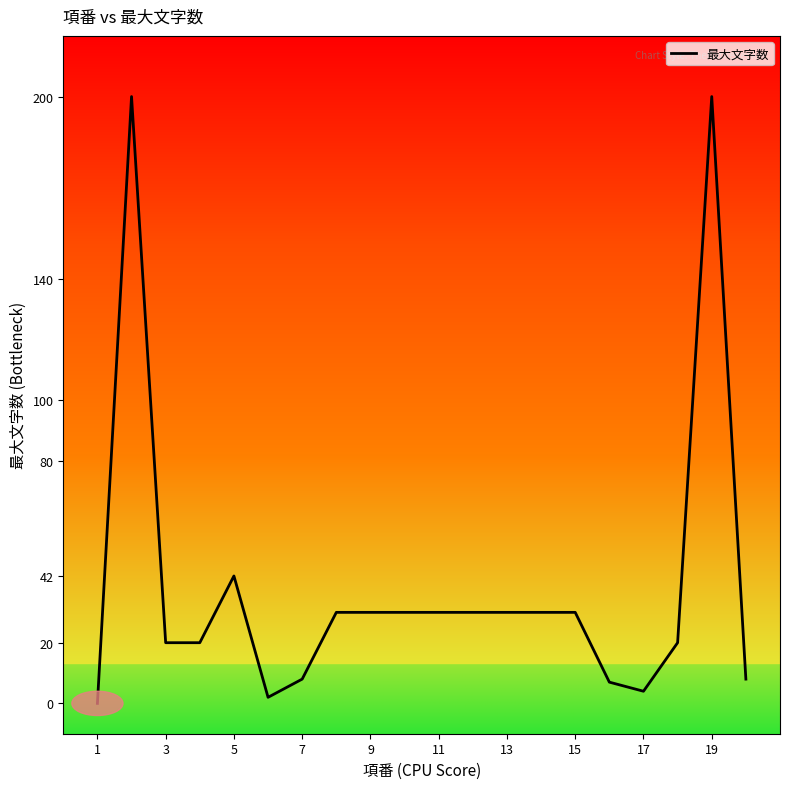

Does the chart have visible grid lines?

No